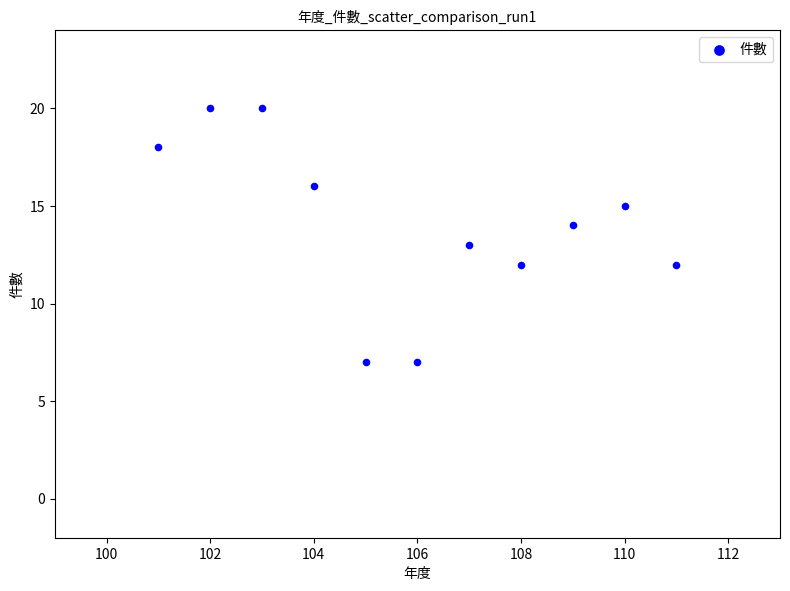

What is the average Y value?

14